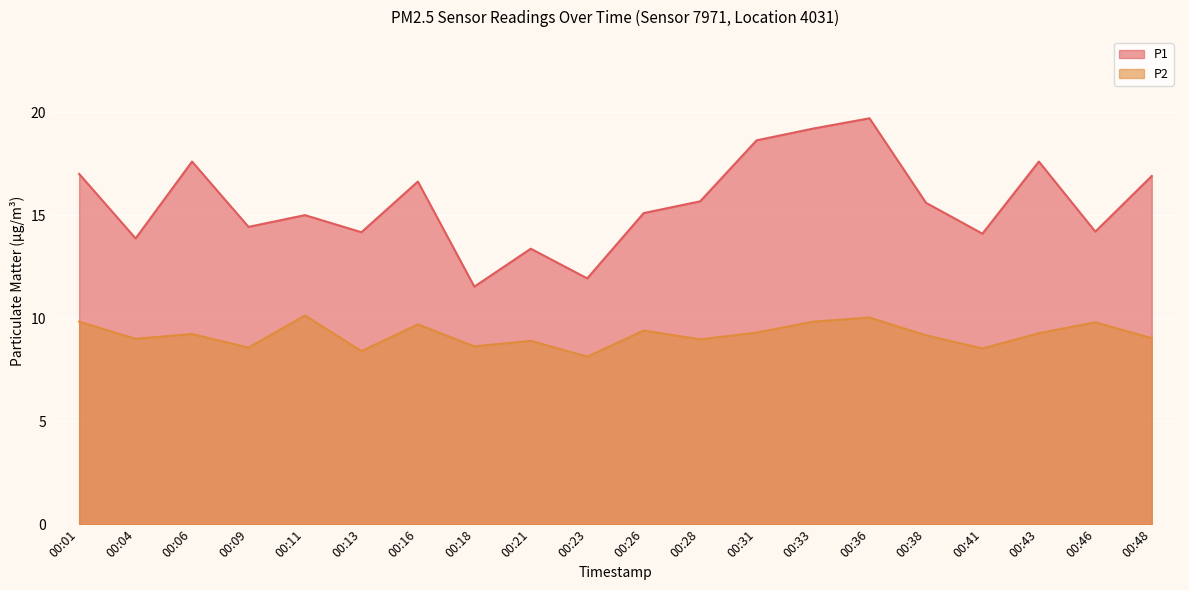

True or false: P1 has more than 2 interior local peaks.

True